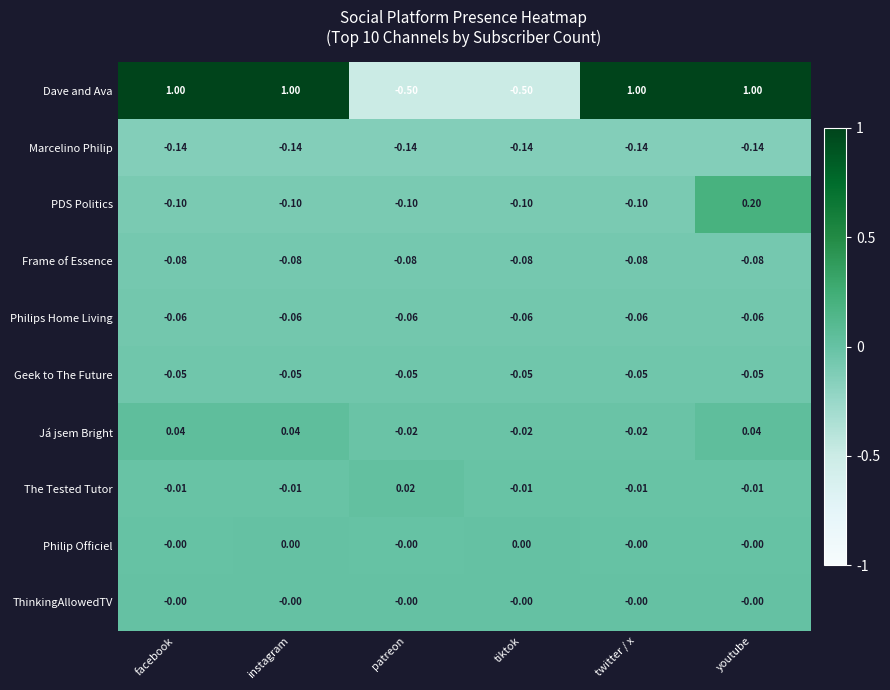

Between patreon and tiktok, which series saw the biggest shift?

The Tested Tutor